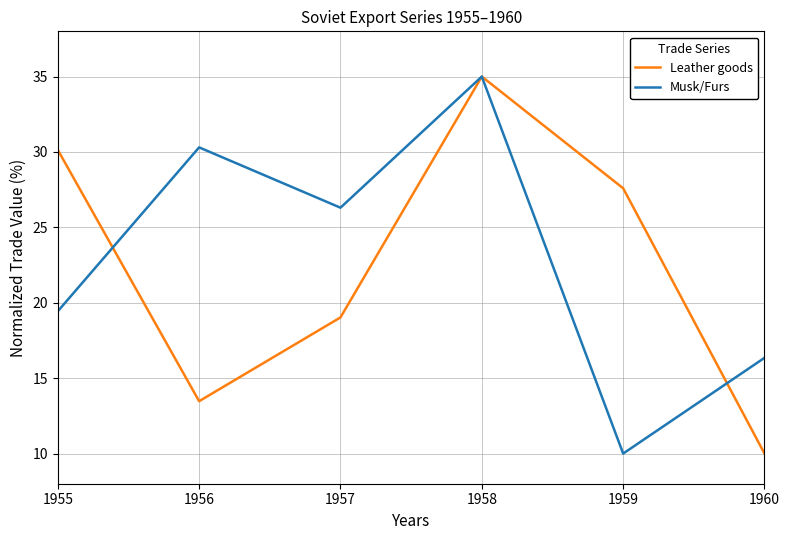

Does the chart have visible grid lines?

Yes